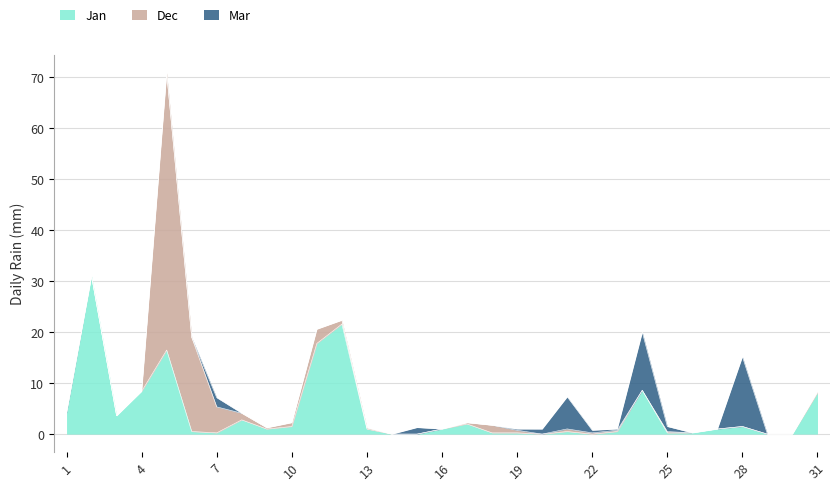

How many interior local peaks does the Dec series have?

5